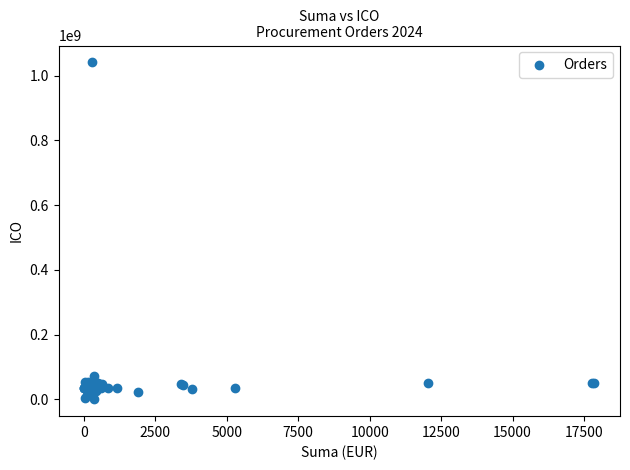

What Y value in the scatter plot is closest to 520715262?

70837911